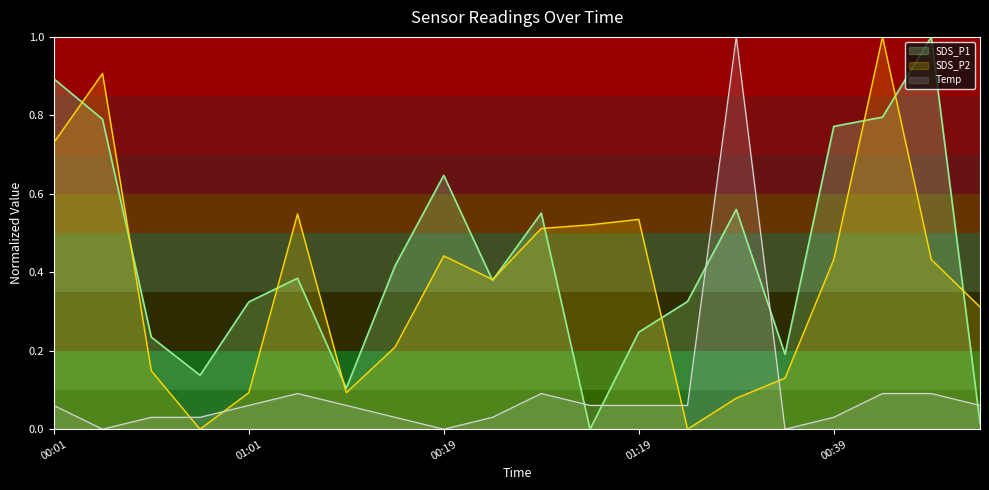

What is the greatest value displayed?

1.0